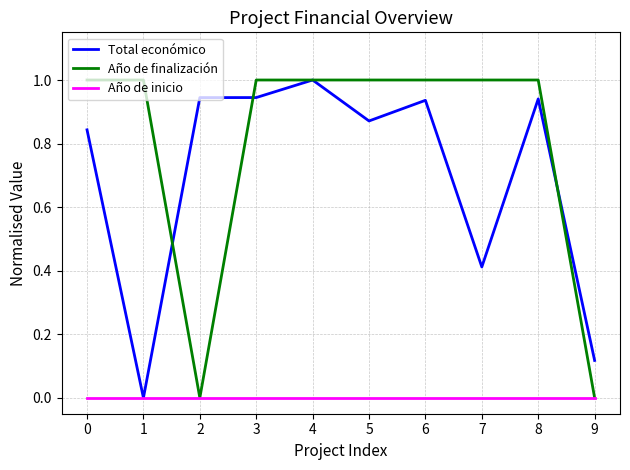

Which series has the largest total across all categories?

Año de finalización